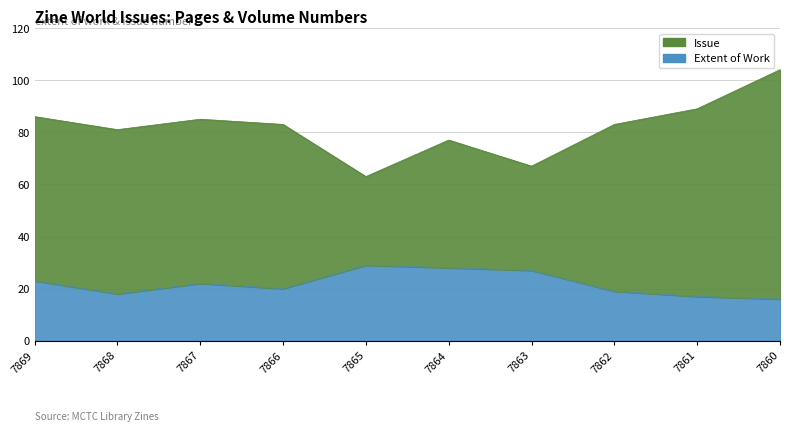

What is the highest value of the Extent of Work series?

29